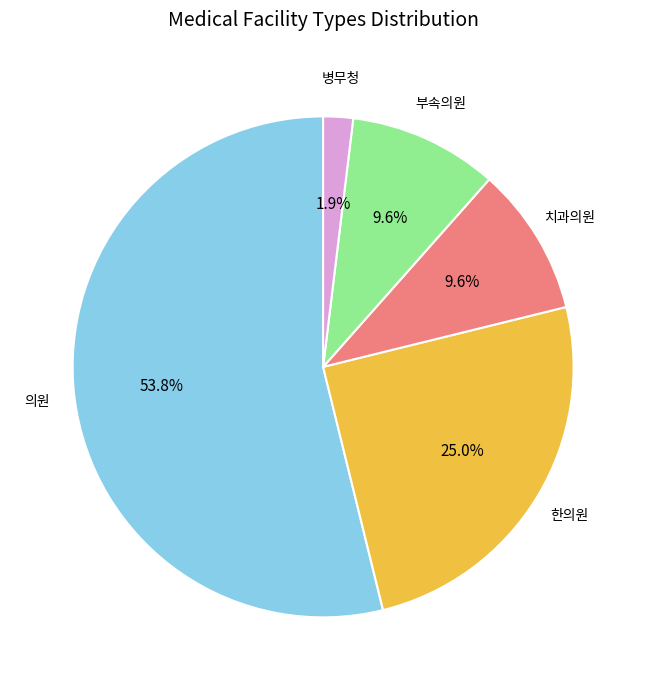

To the nearest percent, what is the difference between the largest and smallest slice percentages?

52%